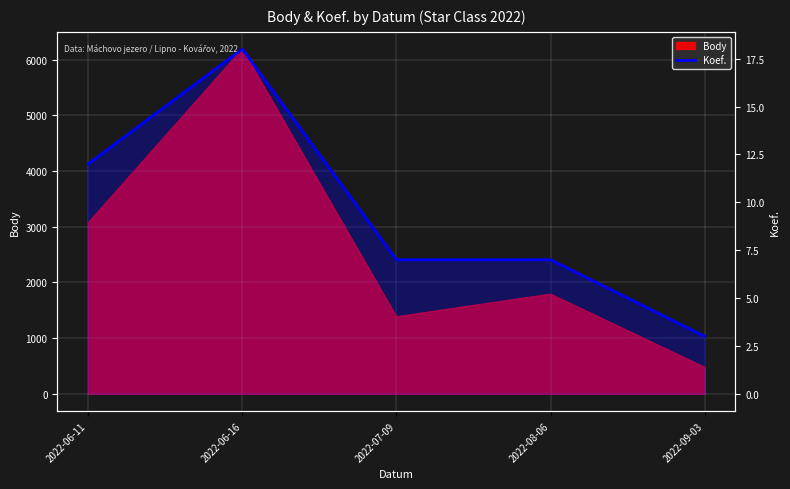

What position from the right is 2022-06-16?

4